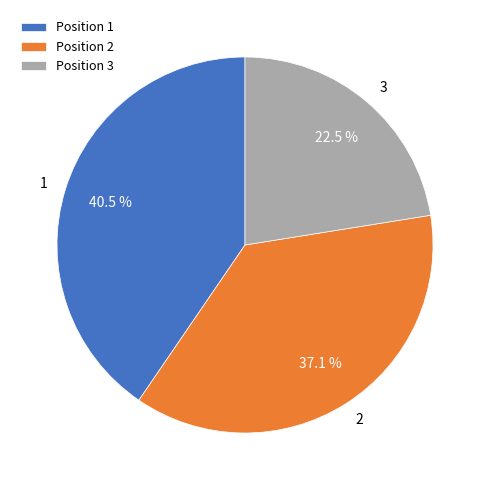

Combined, do 1 and 3 account for over 50%?

Yes